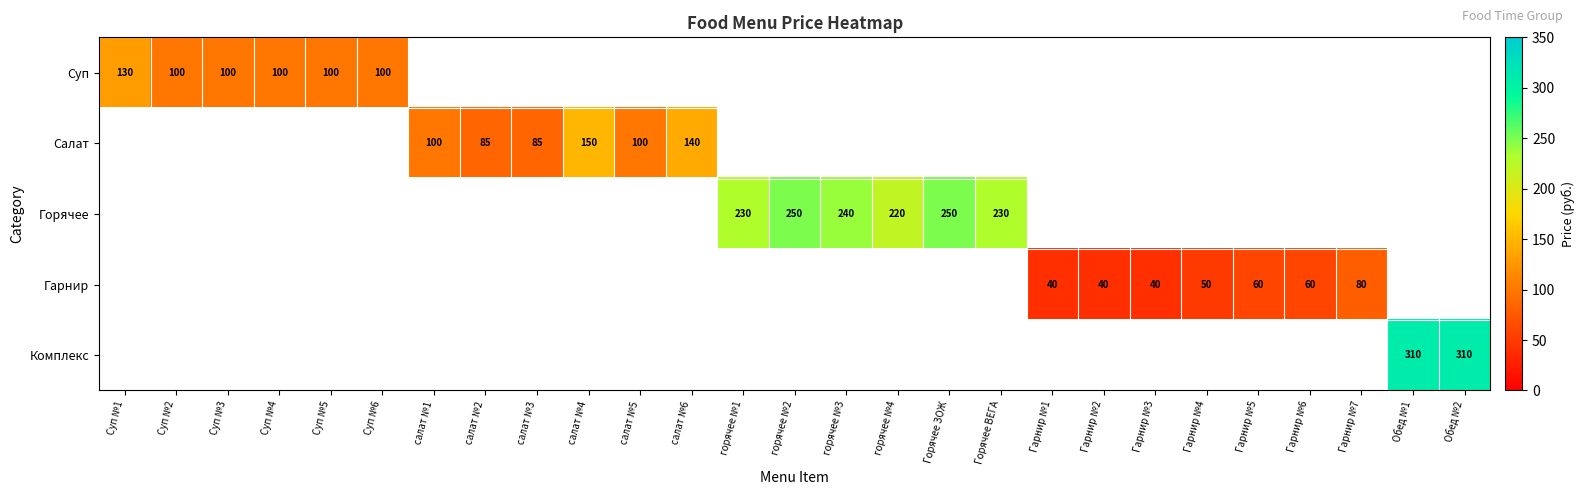

Is it true that Горячее equals 354 at Горячее ЗОЖ?

False